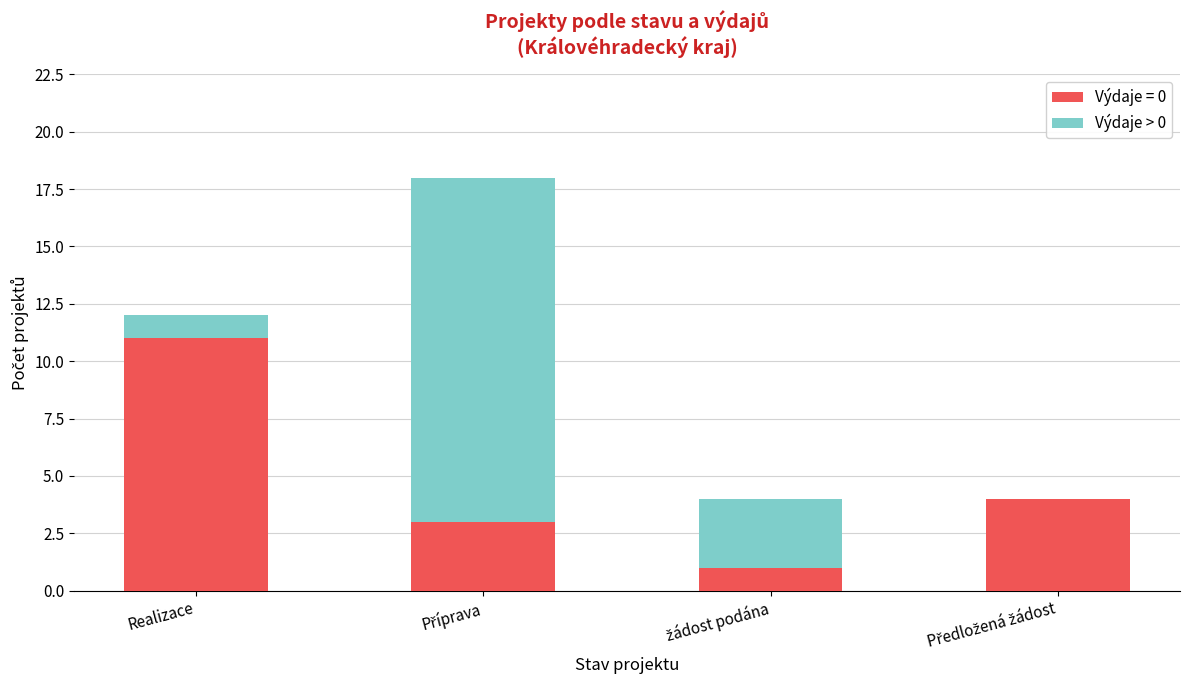

The value of Výdaje = 0 at Realizace is 7. True or false?

False